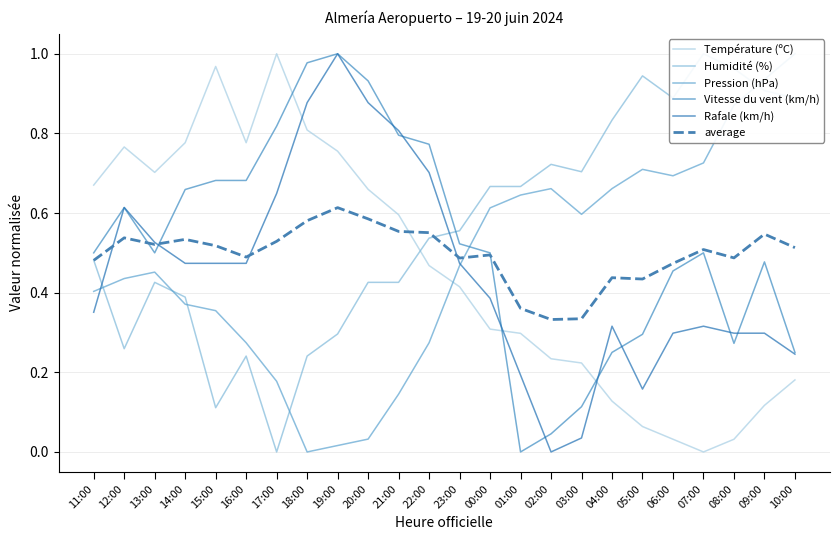

How many times do Rafale (km/h) and Température (ºC) cross each other?

3